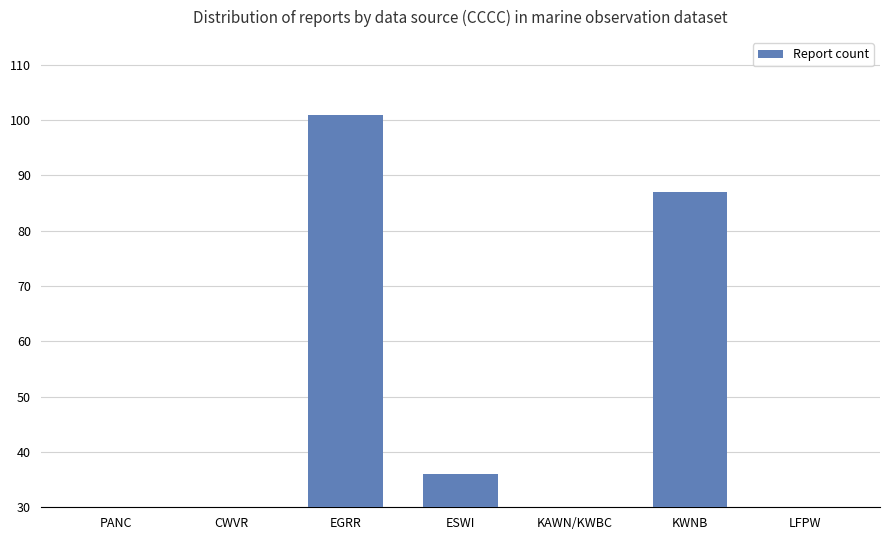

What is the ratio of the value at CWVR to the value at KWNB?

0.3